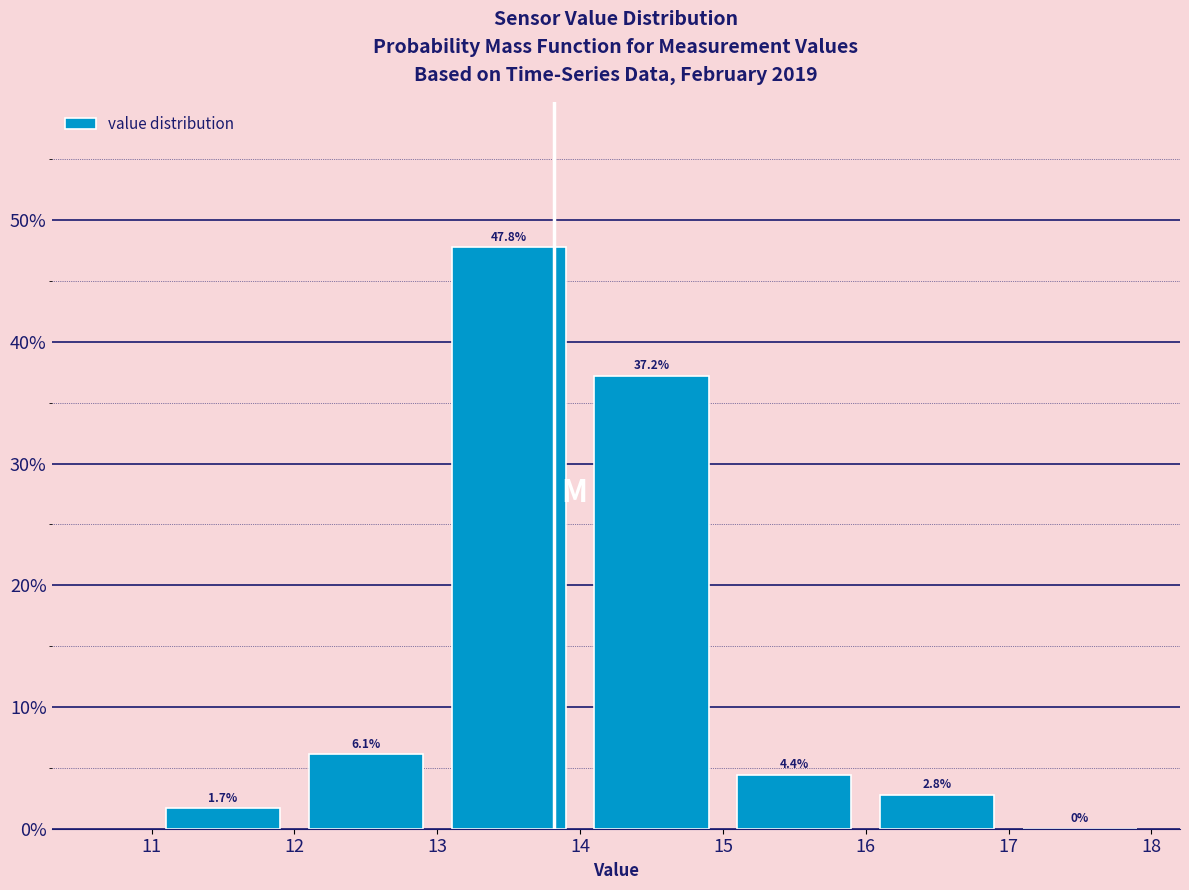

Reading left to right, transcribe this chart: for each bar, give the range it covers on the x-axis and its height.

11 to 12: 1.7
12 to 13: 6.1
13 to 14: 47.8
14 to 15: 37.2
15 to 16: 4.4
16 to 17: 2.8
17 to 18: 0.0